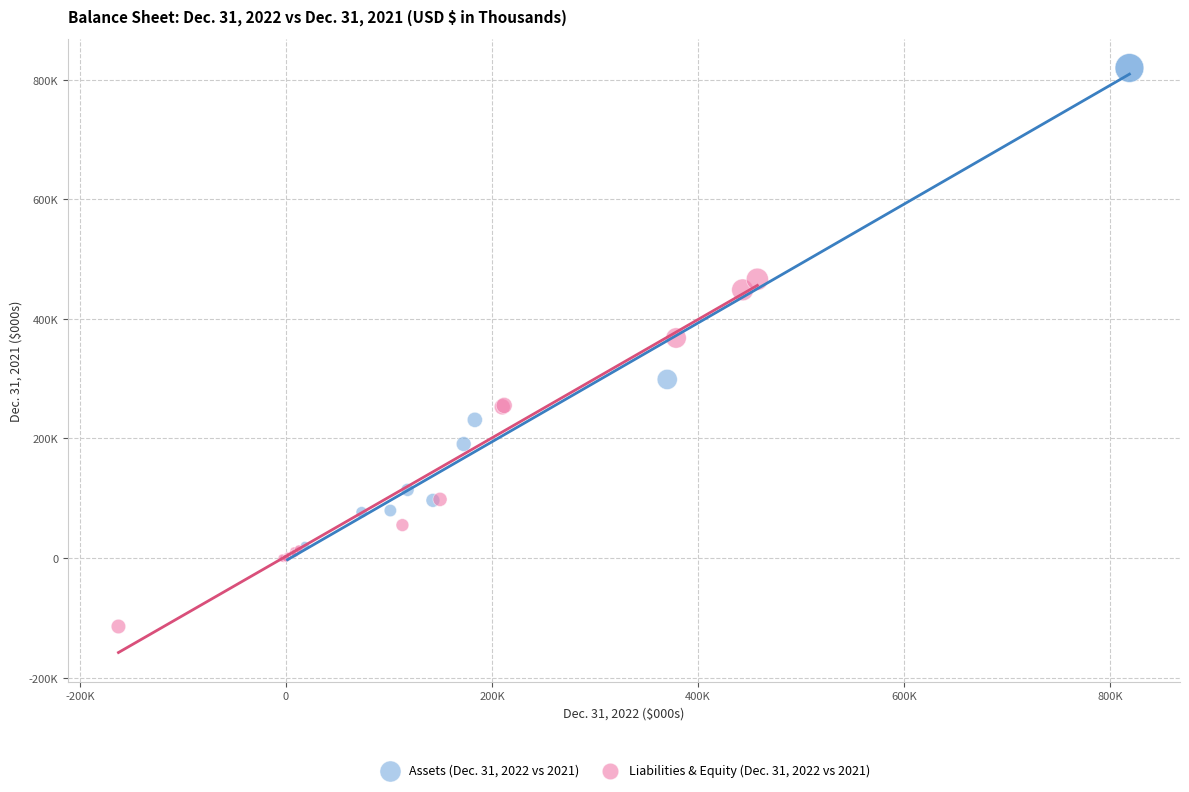

Which series has the widest spread of Y values?

Assets (Dec. 31, 2022 vs 2021)